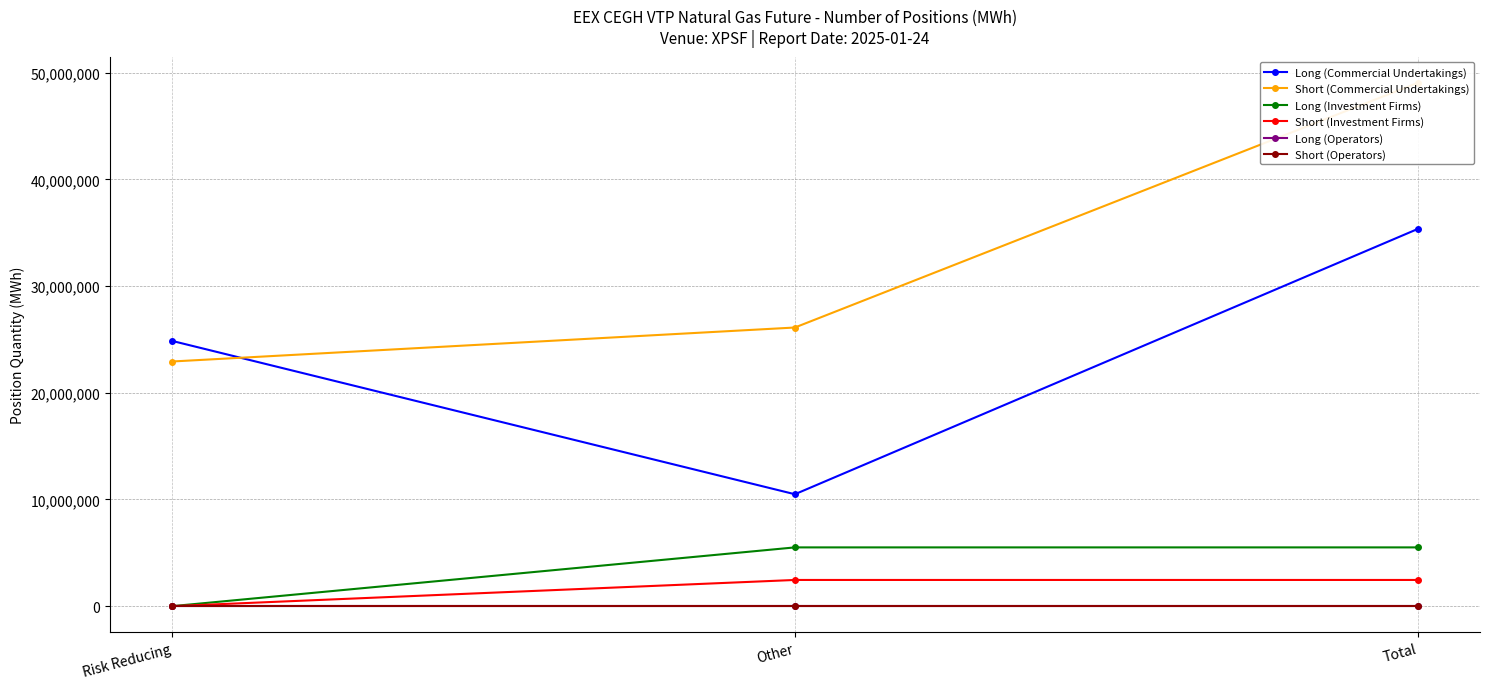

What is the value of the Short (Investment Firms) point at the 3rd from the left?

2456135